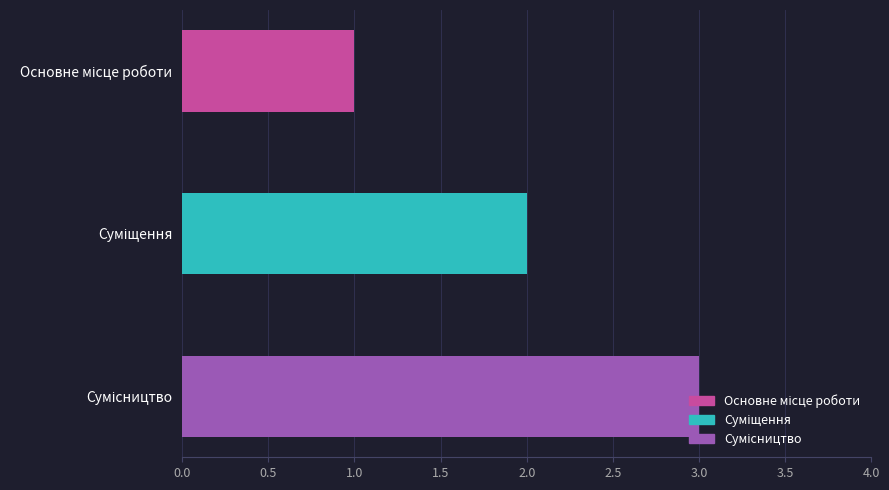

At which category does the chart reach its peak across all series?

Сумісництво